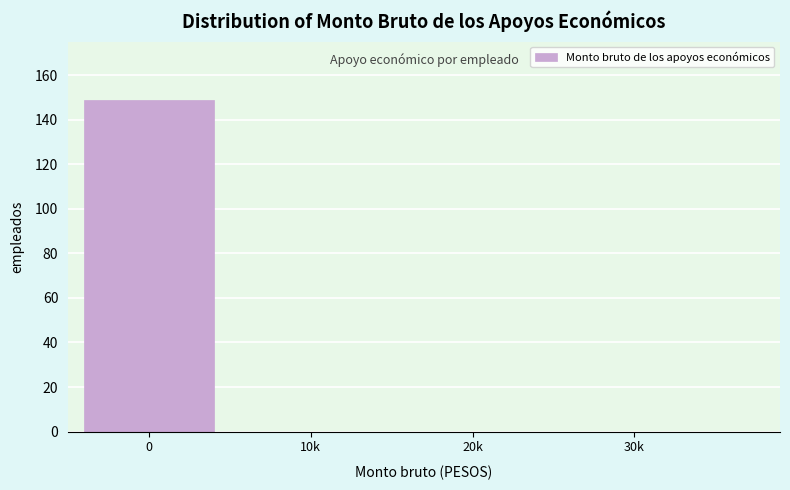

Reading left to right, transcribe all the data shown in this chart.

0=149	10k=0	20k=0	30k=0